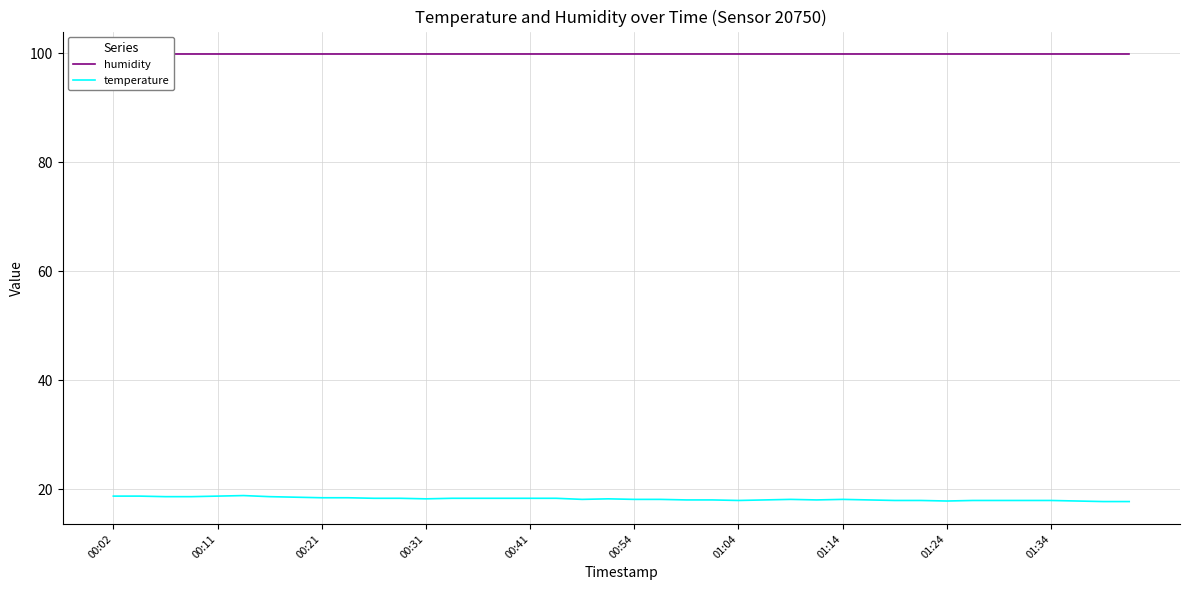

The temperature series shows 25.5 at 00:41. True or false?

False